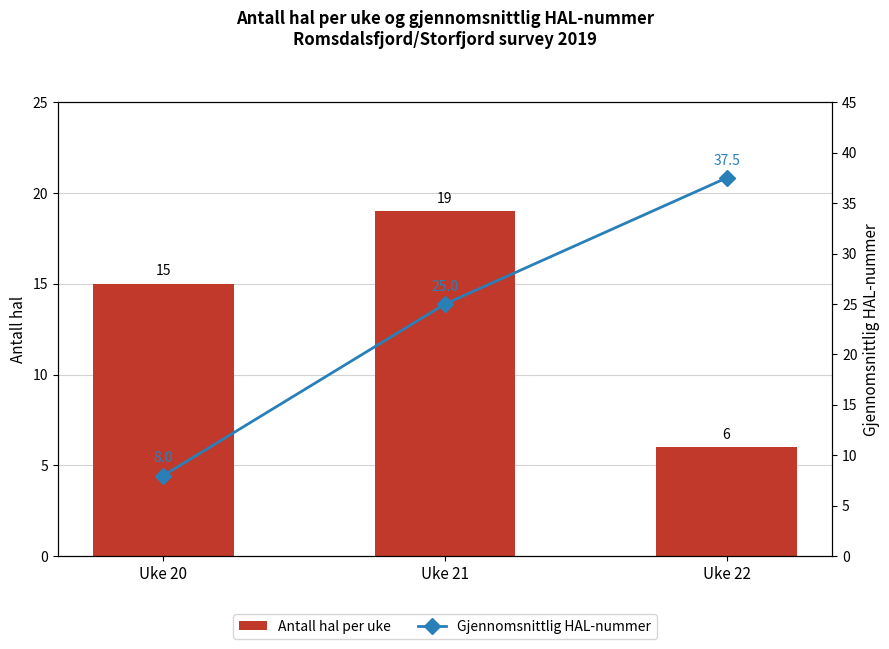

What is the sum of the Gjennomsnittlig HAL-nummer values at Uke 22 and Uke 21?

62.5